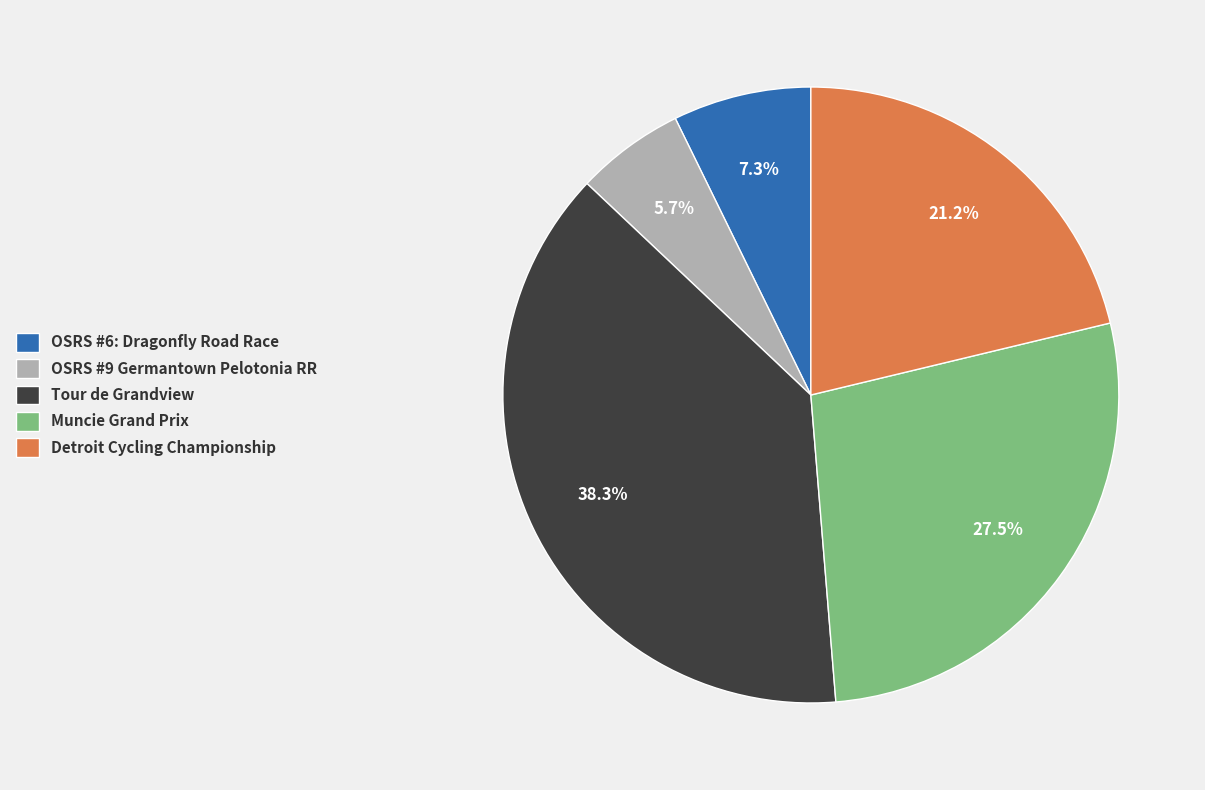

What is the ratio of the value at OSRS #6: Dragonfly Road Race to the value at Detroit Cycling Championship?

0.3